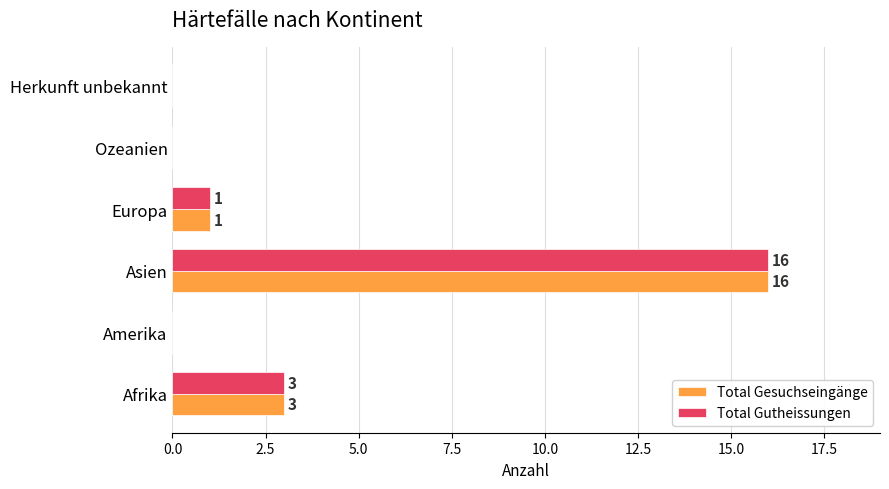

What is the total value across all series at Afrika?

6